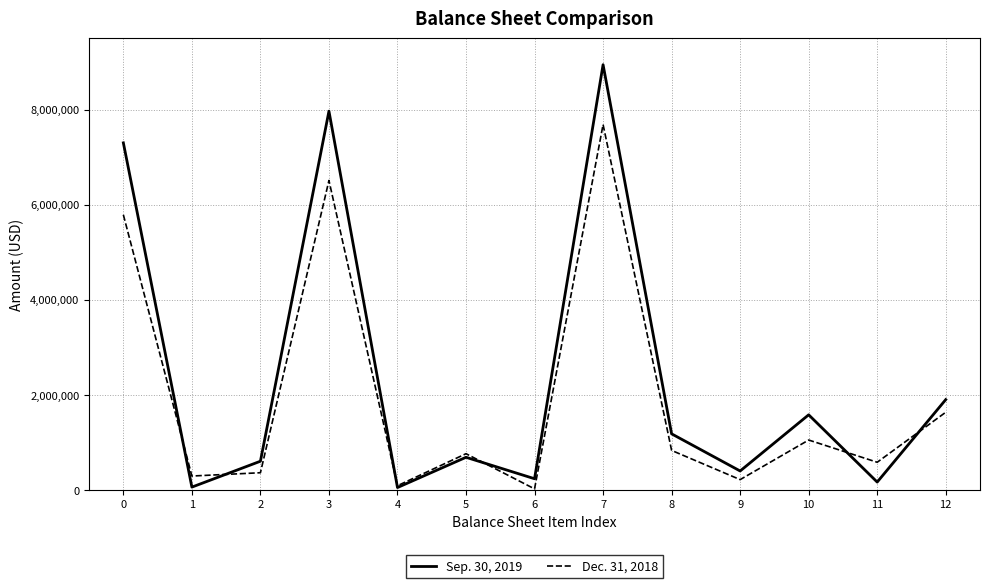

How many categories are shown in the chart?

13